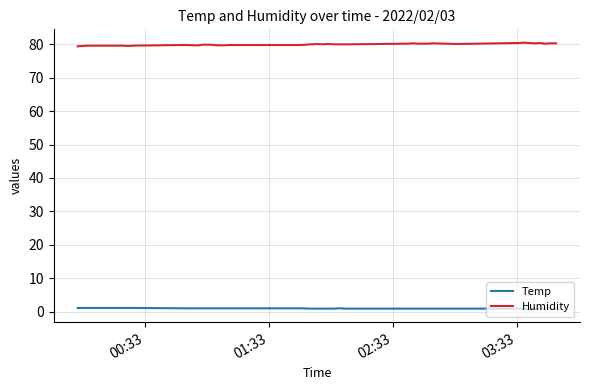

True or false: Humidity and Temp cross at least once.

False